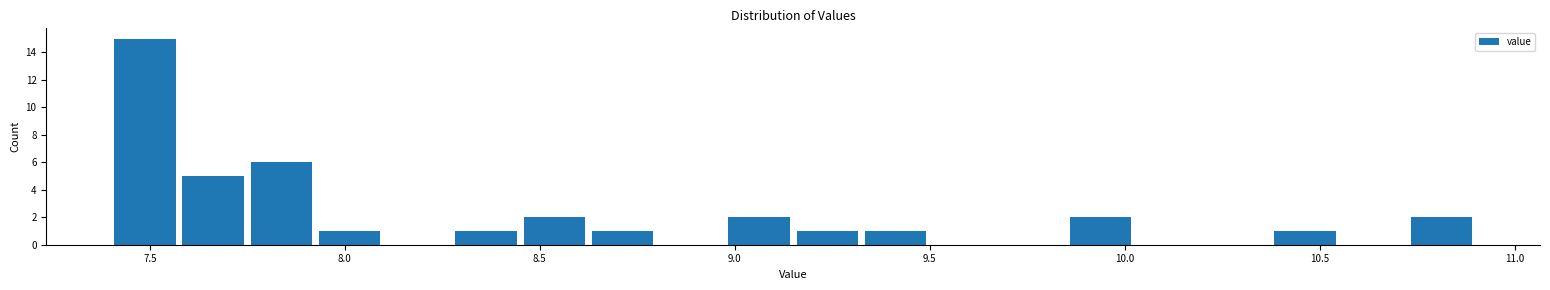

Around what value on the x-axis is the tallest bar? Give the approximate position of its centre, as read against the axis.

7.50